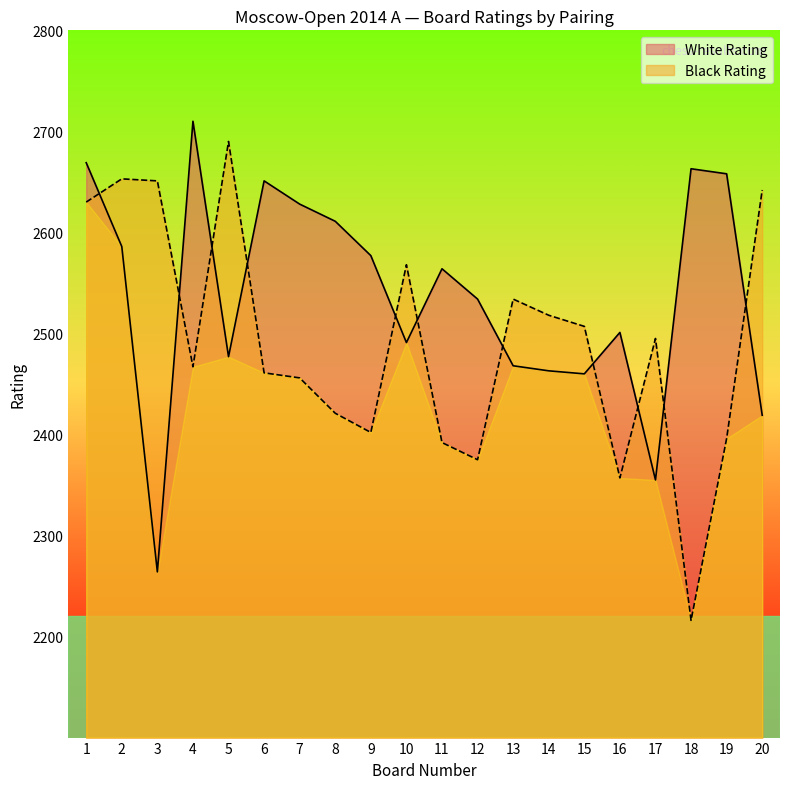

Between 11 and 19, which series saw the biggest shift?

White Rating